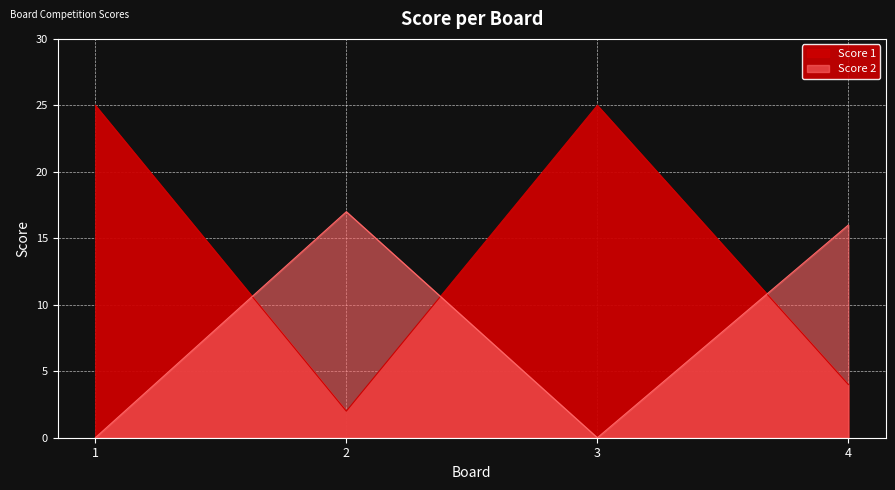

True or false: Score 1 has a value of 1 at 2.

False